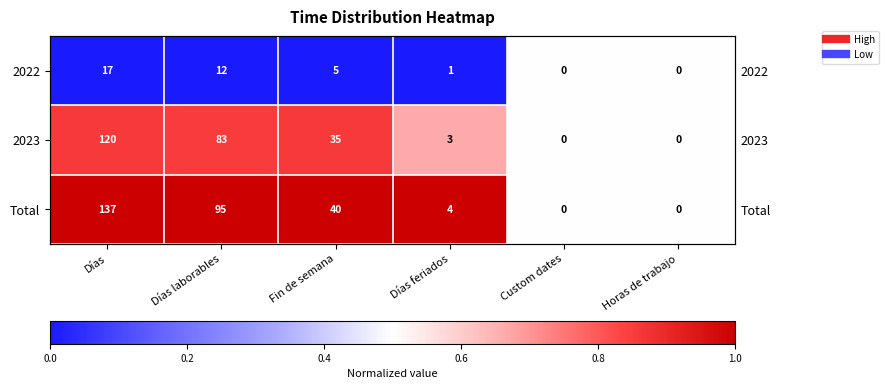

Is the value of 2023 at Días greater than the value of Total at Custom dates?

Yes